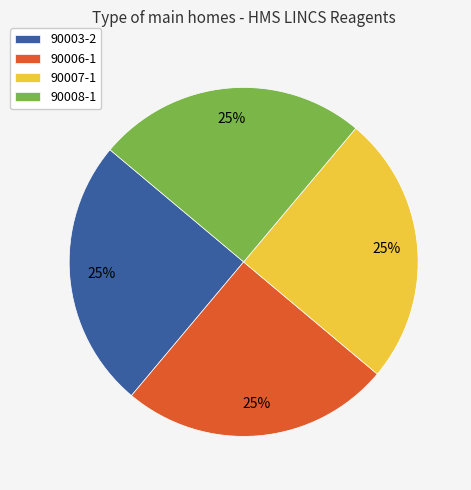

Approximately how many times larger is the value at 90006-1 compared to 90007-1?

1.0